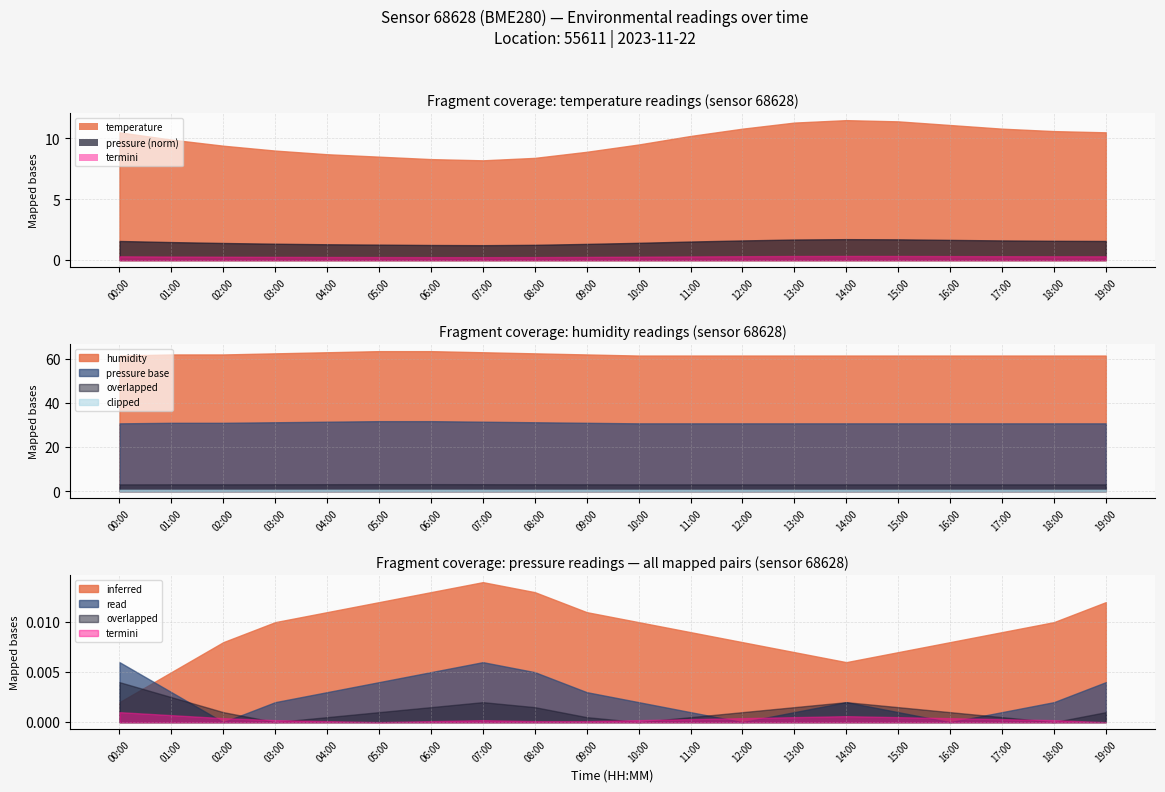

What is the label of the 10th point from the right?

10:00